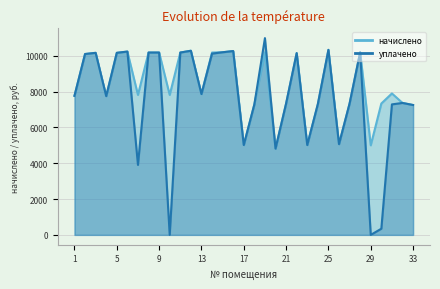

How many values in the уплачено series exceed 7766?

17